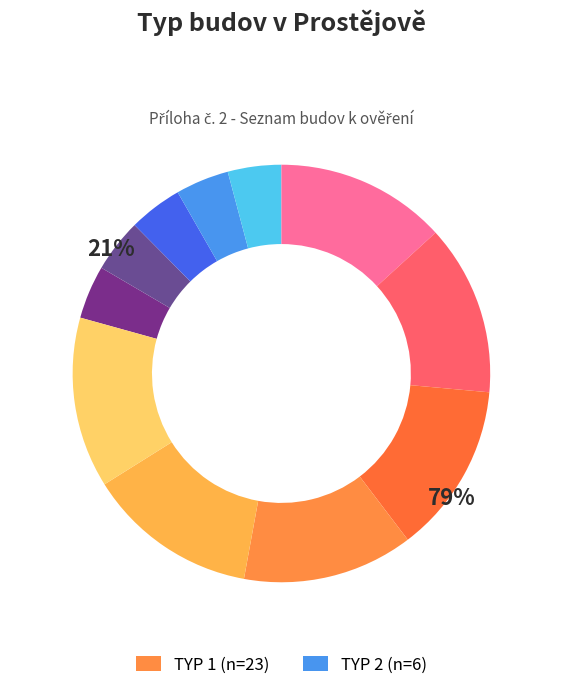

Between Prostějov (TYP 2) and Prostějov (TYP 1), which is larger?

Prostějov (TYP 1)